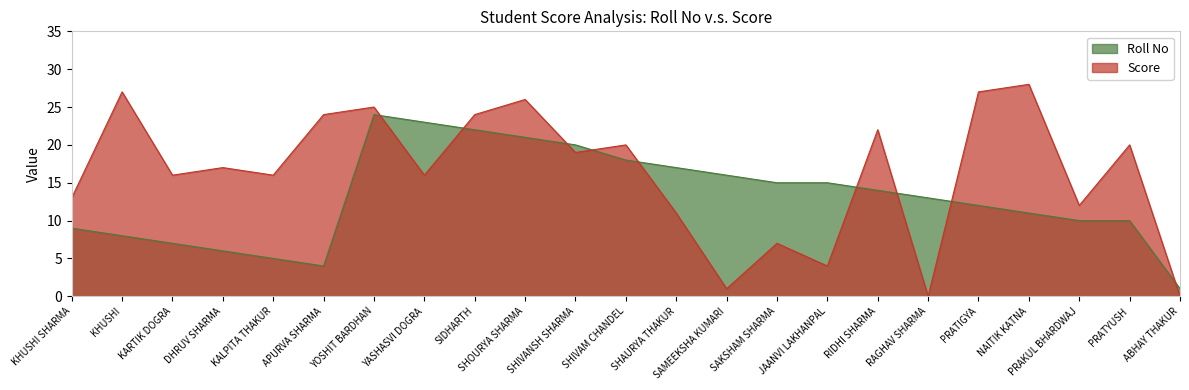

What is the sum of the Score values at RIDHI SHARMA and RAGHAV SHARMA?

22